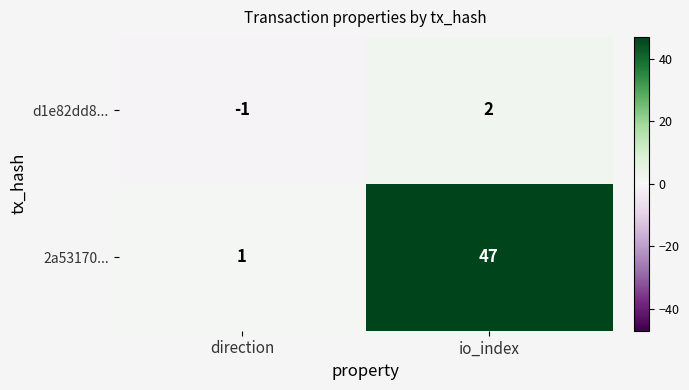

How many distinct data groups are displayed?

2